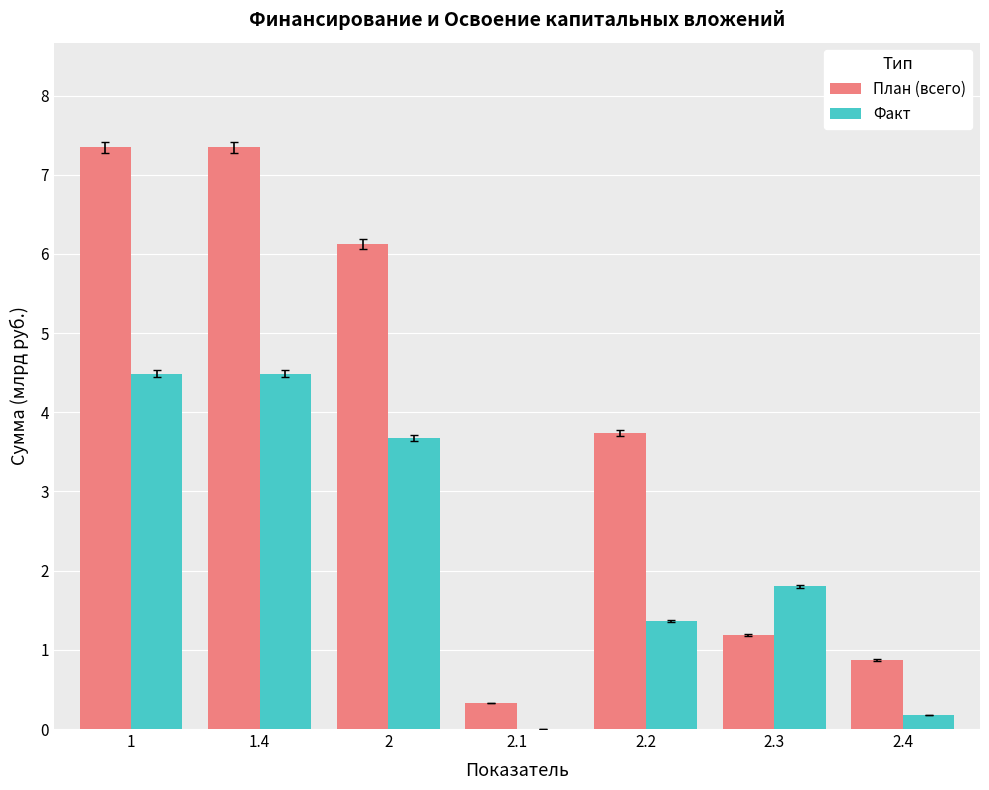

True or false: Факт has a value of 4.5 at 1.

True